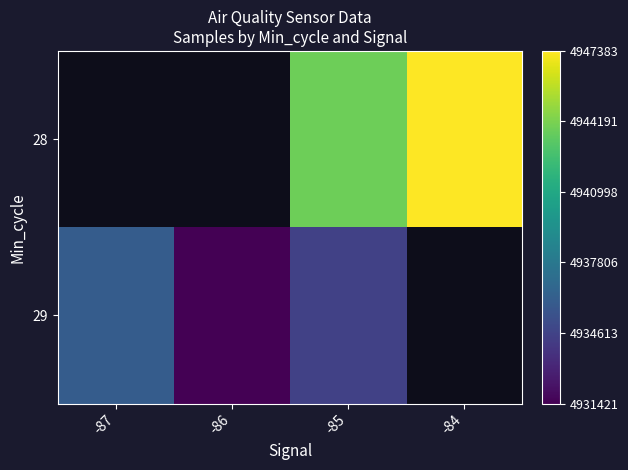

Rank the series at -87 from highest to lowest value.

28, 29